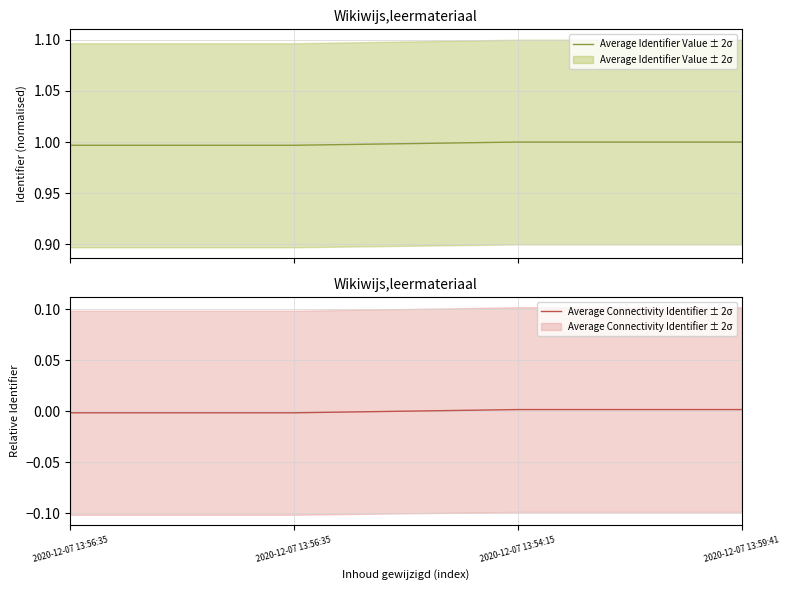

What is the lowest value of the Average Identifier Value ± 2σ series?

1.0